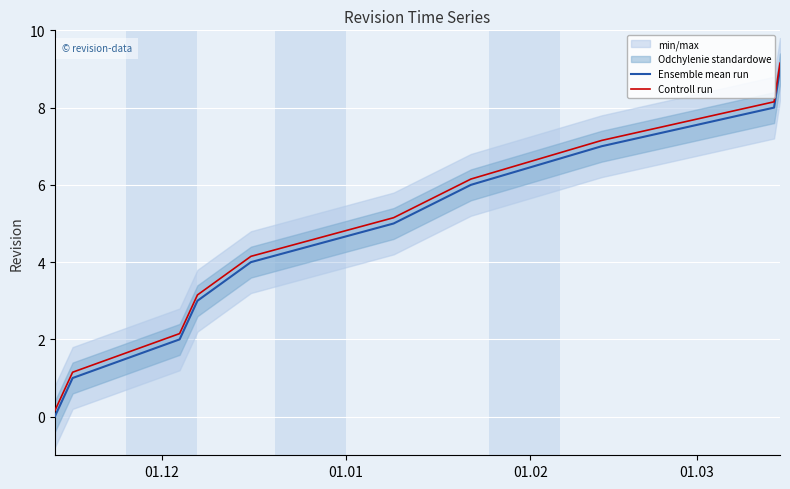

How many values in the Controll run series exceed 5?

5